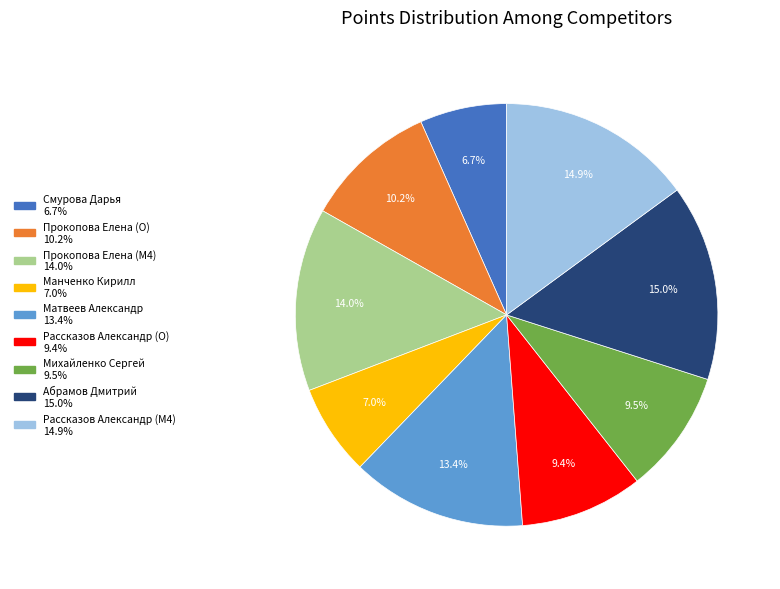

To the nearest percent, what portion does Рассказов Александр (O) represent?

9%